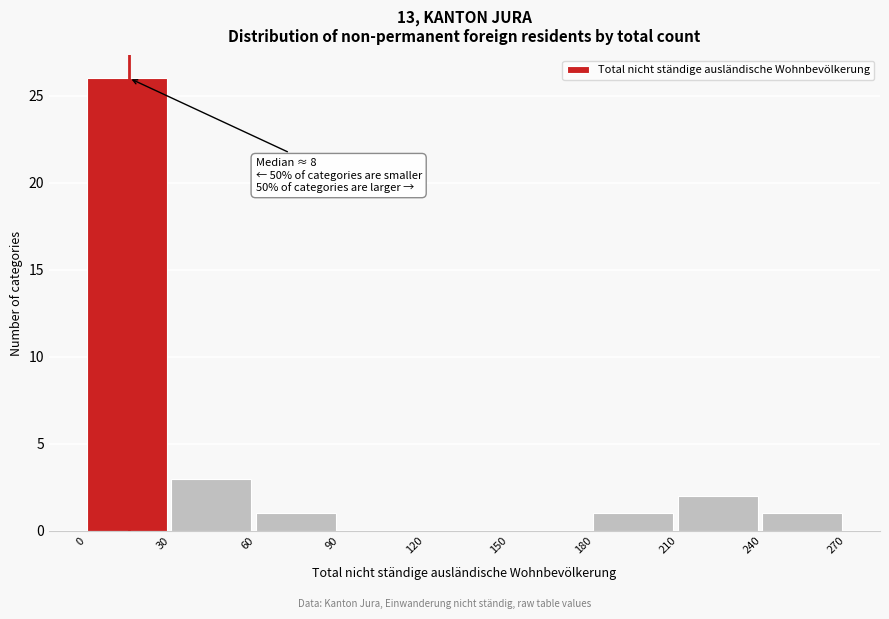

Which range on the x-axis has the tallest bar?

0 to 30